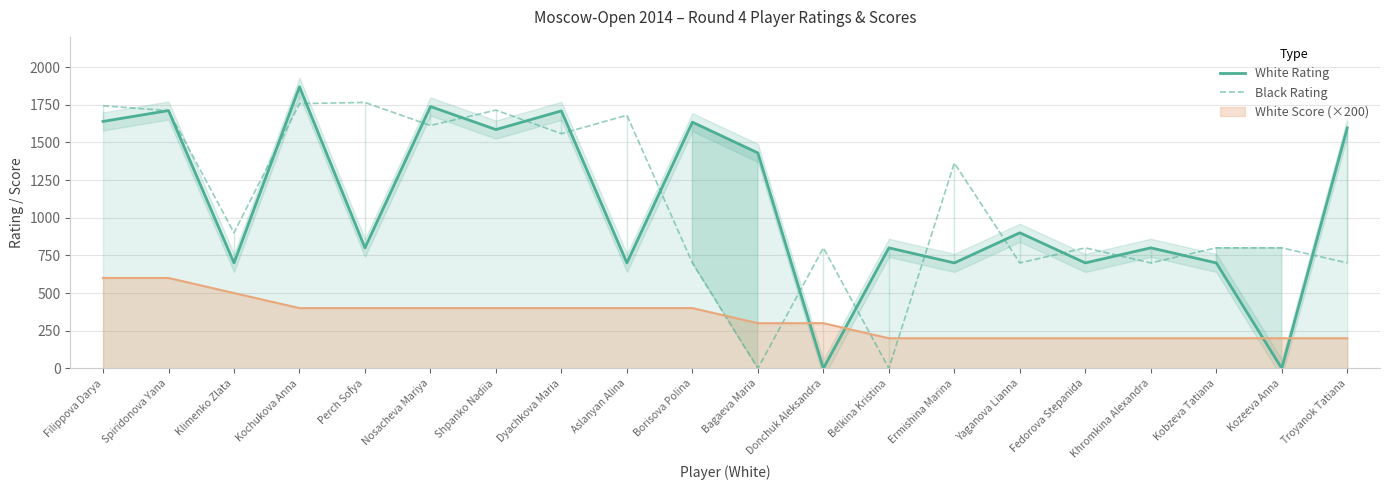

The value of White Rating at Bagaeva Maria is 2490. True or false?

False